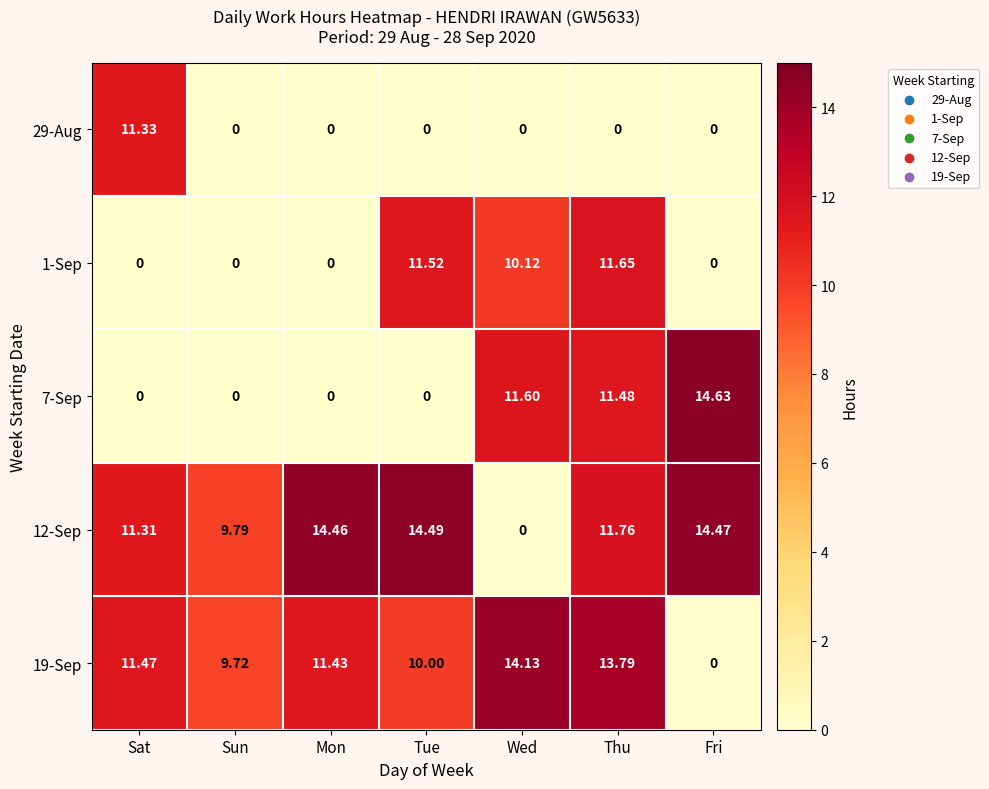

Rank the categories by 19-Sep value from highest to lowest.

Wed, Thu, Sat, Mon, Tue, Sun, Fri